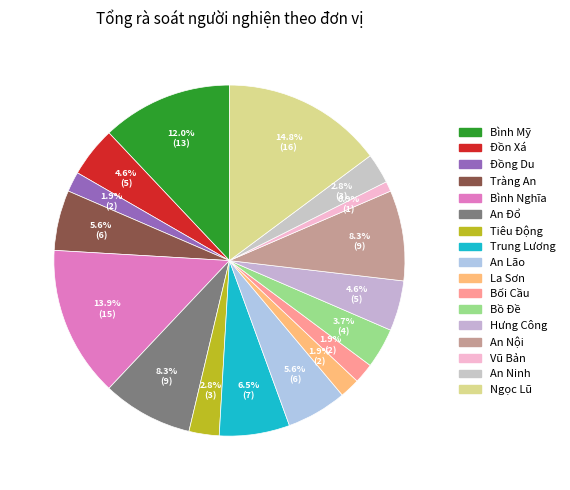

Between Trung Lương and Đồn Xá, which is larger?

Trung Lương